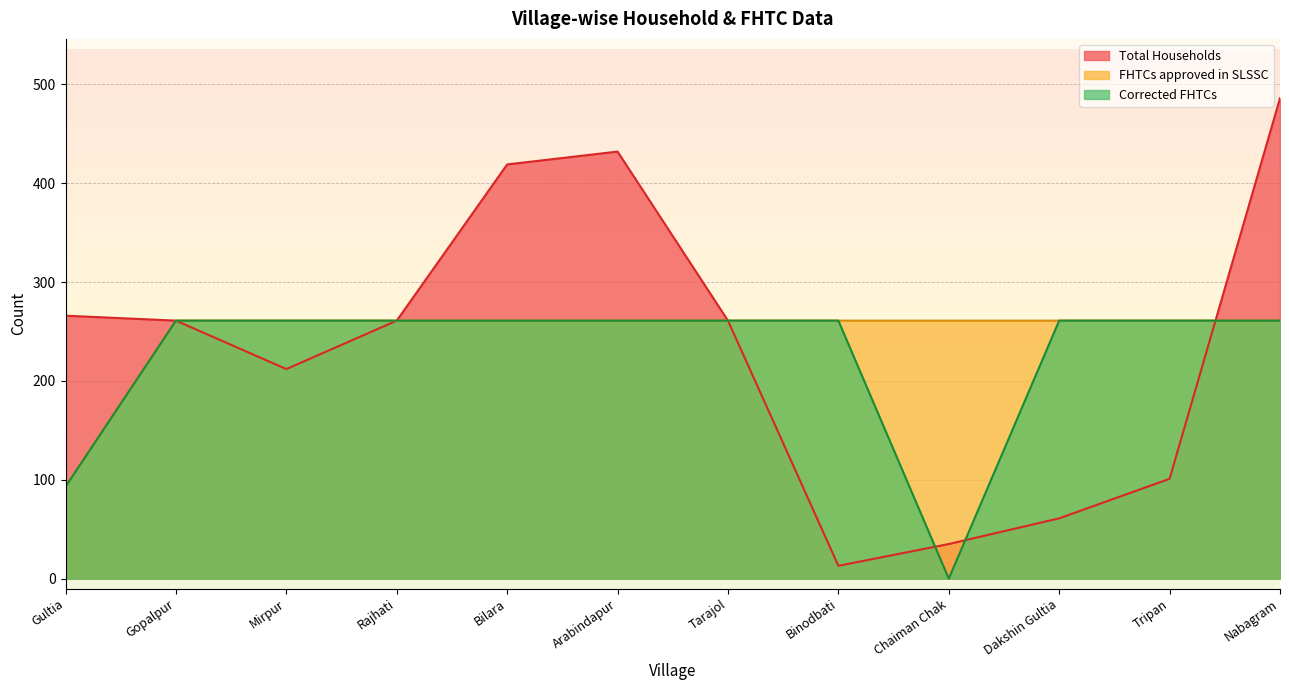

List the series in order of their peak value, highest first.

Total Households, Corrected FHTCs, FHTCs approved in SLSSC